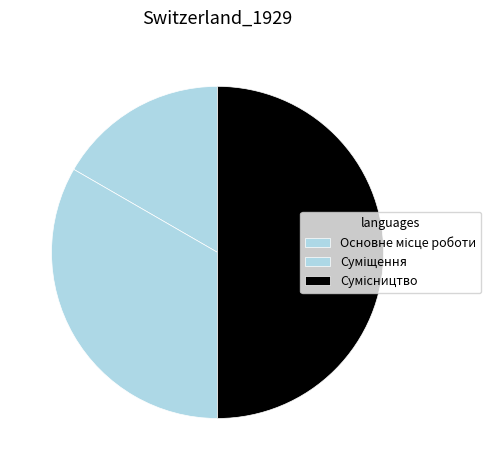

Is Суміщення the majority of the pie?

No